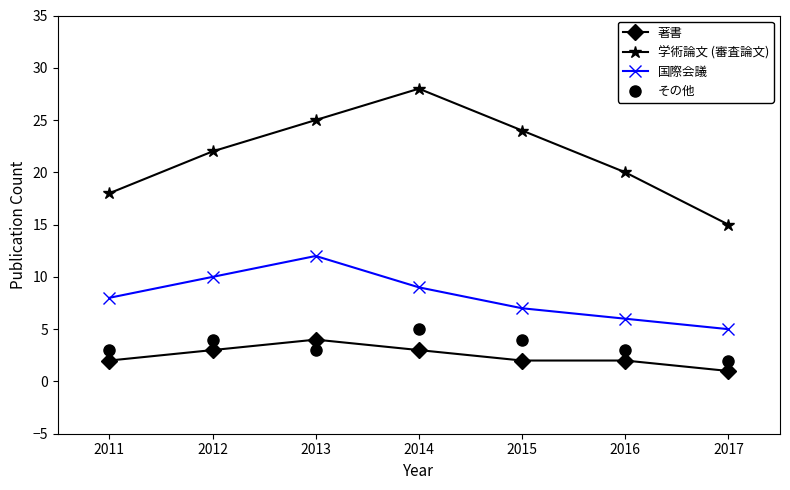

Count the 国際会議 values in the range 6 to 10.

5